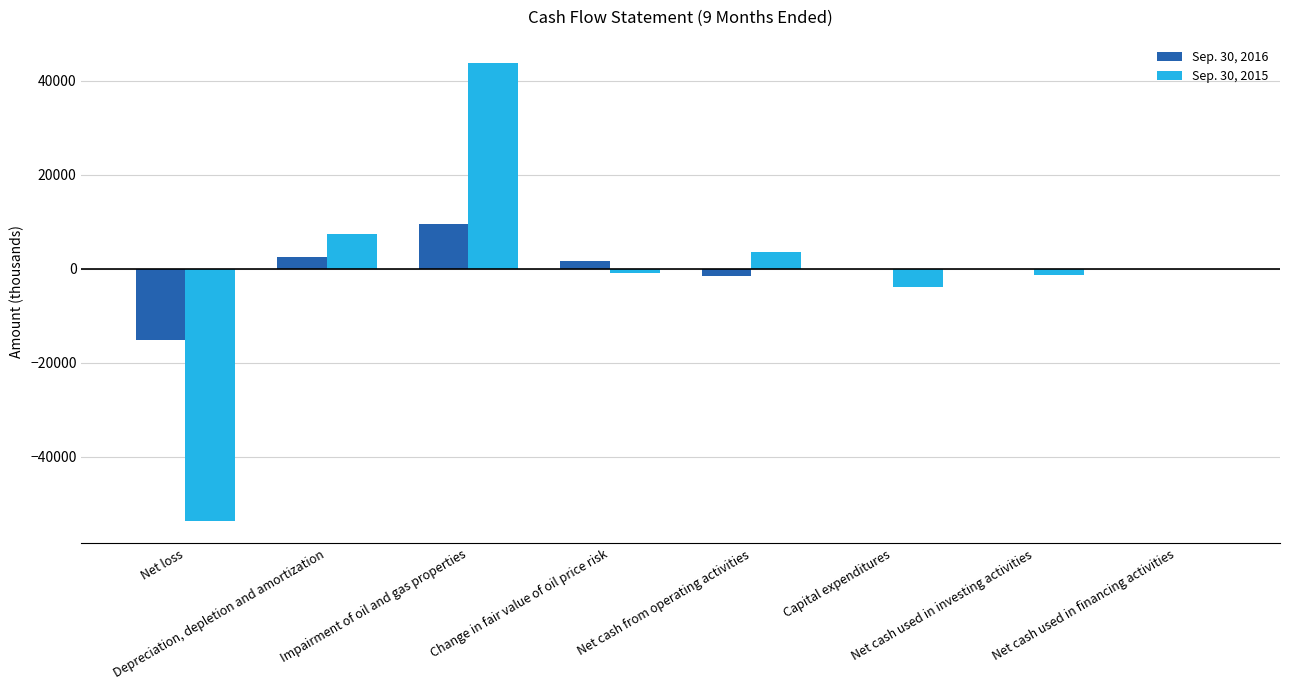

Reading right to left, extract all data points from this chart.

Sep. 30, 2016: -107	-121	-121	-1475	1557	9568	2422	-15083
Sep. 30, 2015: -20	-1359	-3880	3631	-1002	43894	7306	-53634